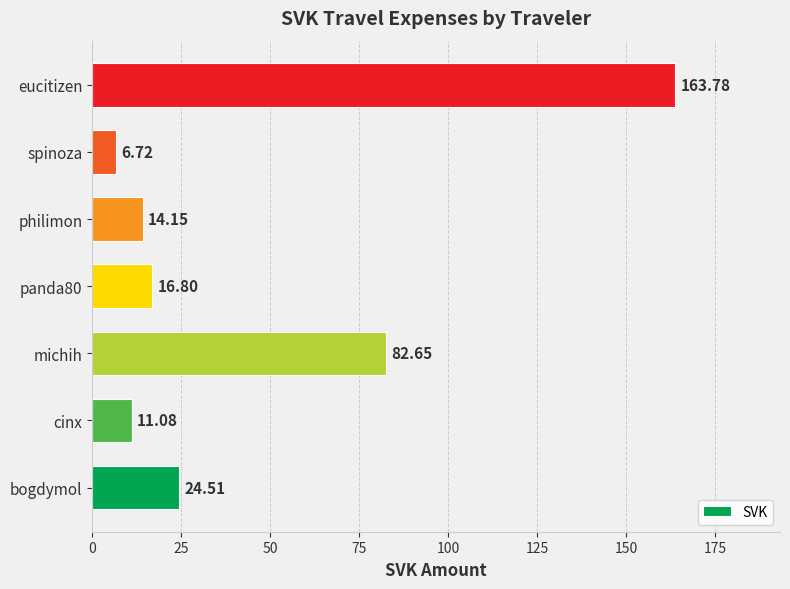

What is the greatest value displayed?

163.8